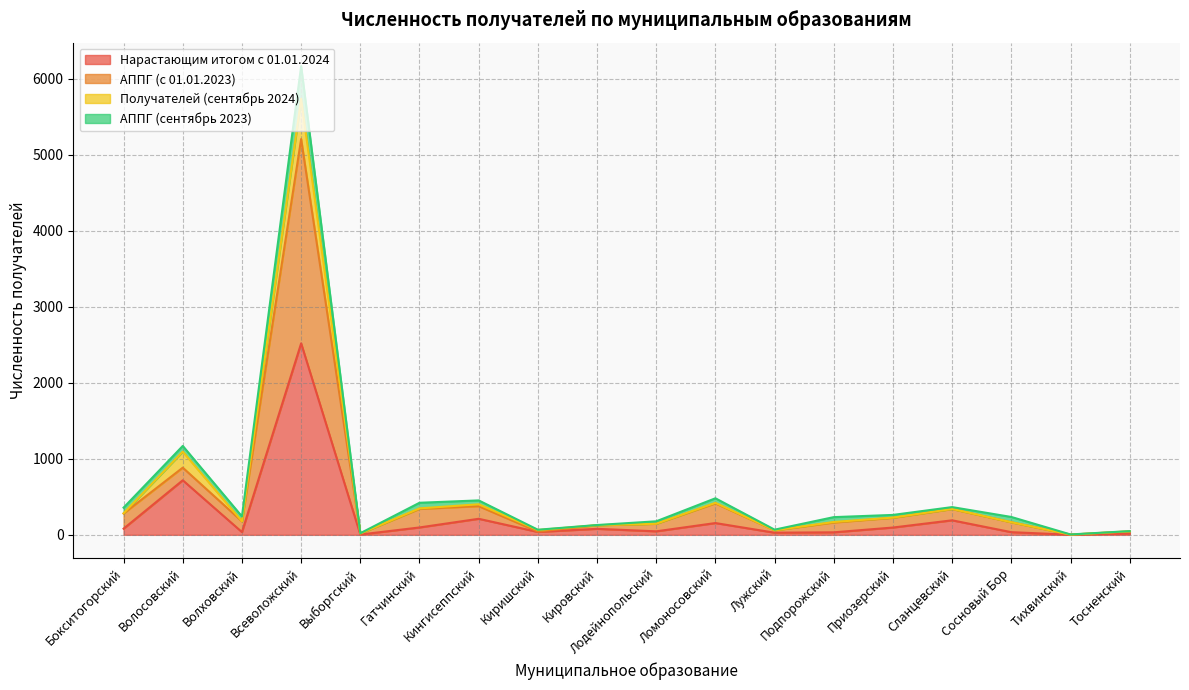

At which category is the sum across all series the highest?

Всеволожский